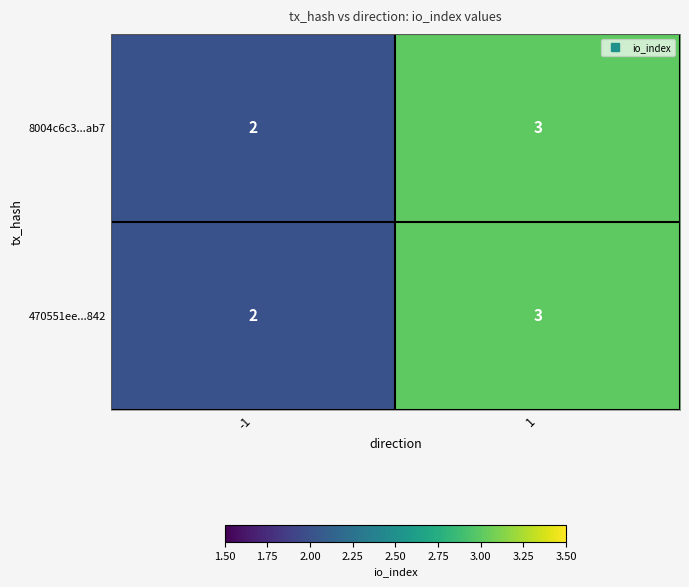

What is the sum of all 470551ee...842 values?

5